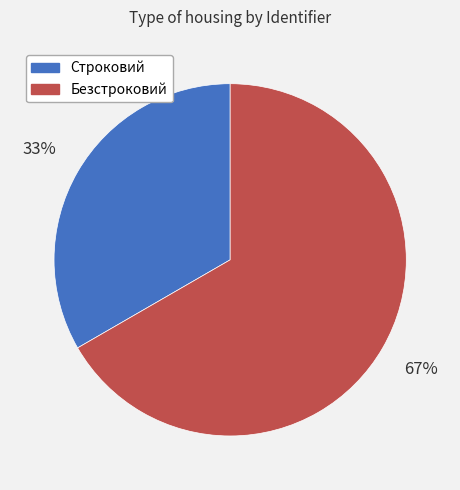

Is the sum of Строковий and Безстроковий greater than half?

Yes